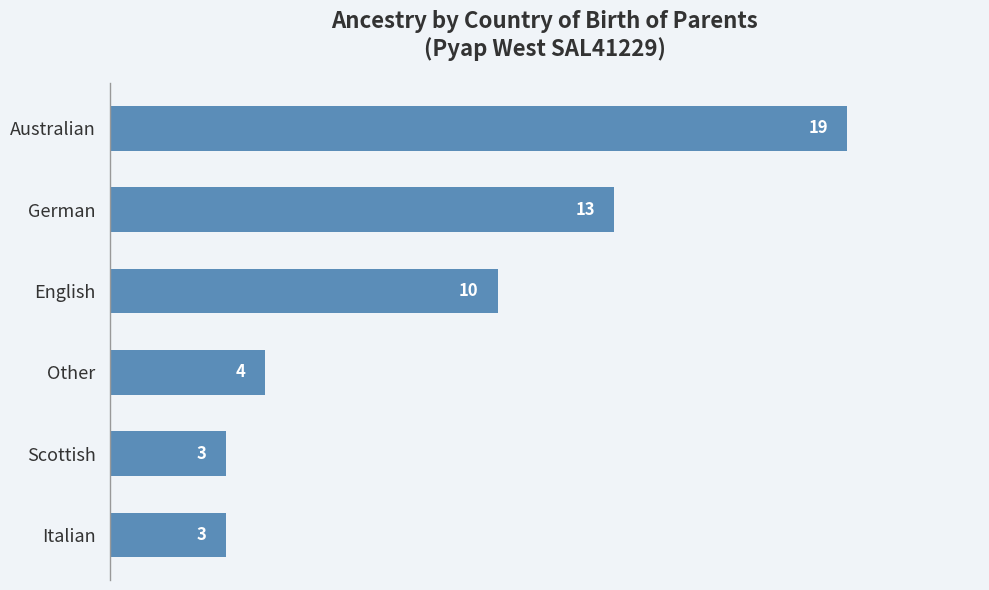

What is the sum of all values?

52